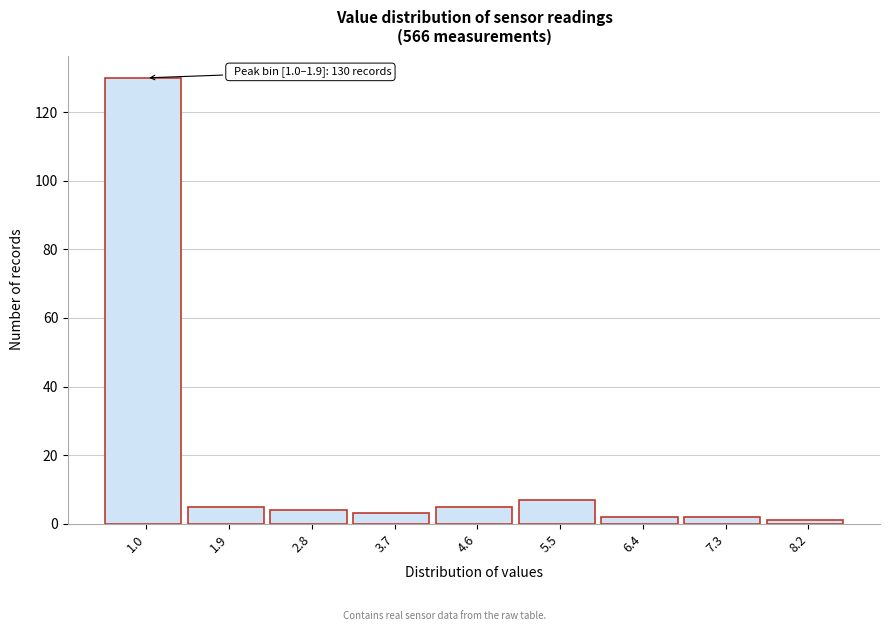

Reading right to left, extract all data points from this chart.

1	2	2	7	5	3	4	5	130